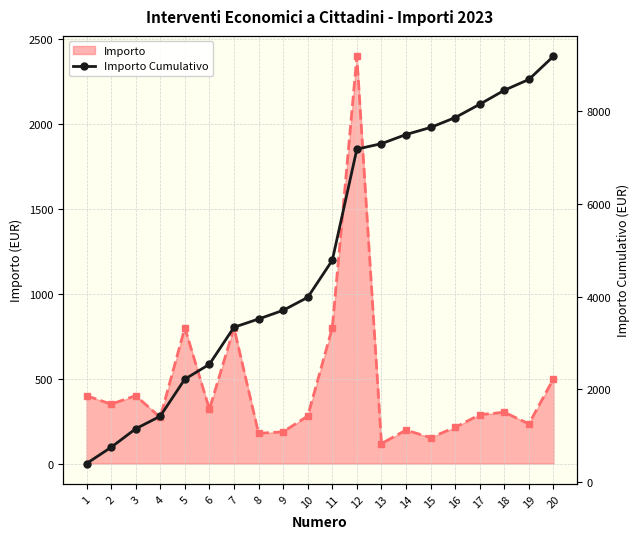

List the series in order of their peak value, highest first.

Importo Cumulativo, Importo